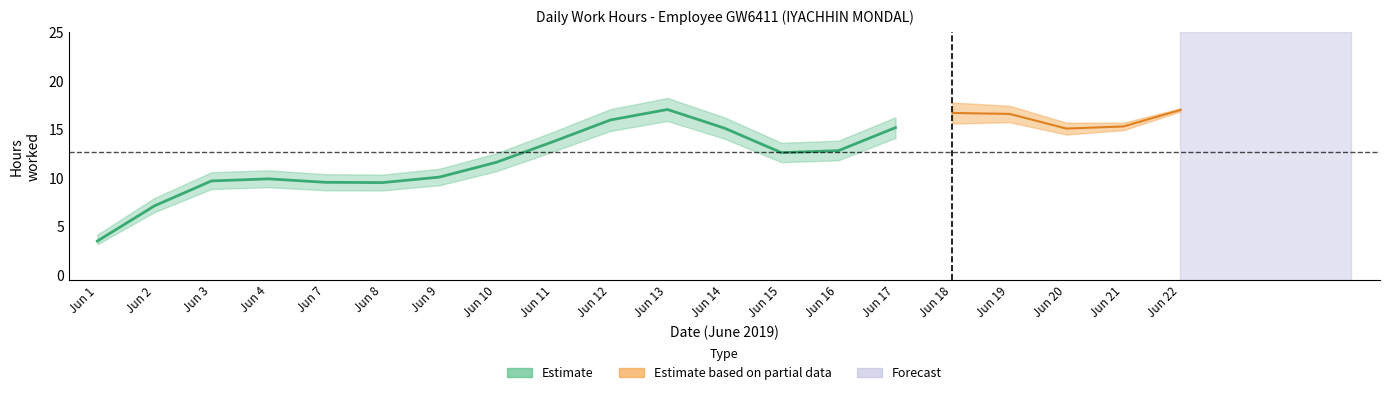

Where is the first local minimum for Estimate?

7